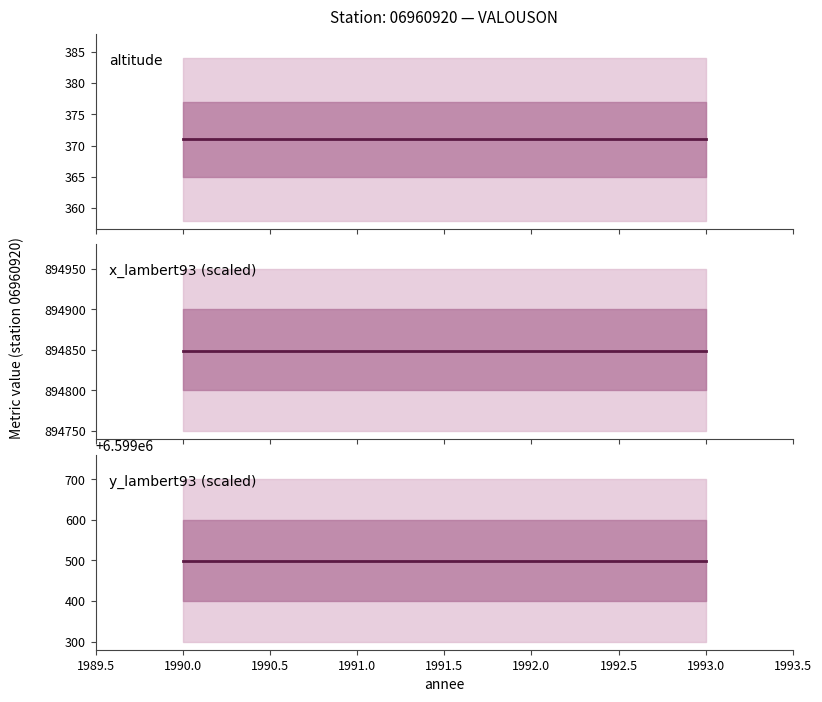

What is the lowest value of the y_lambert93 (scaled) series?

6599498